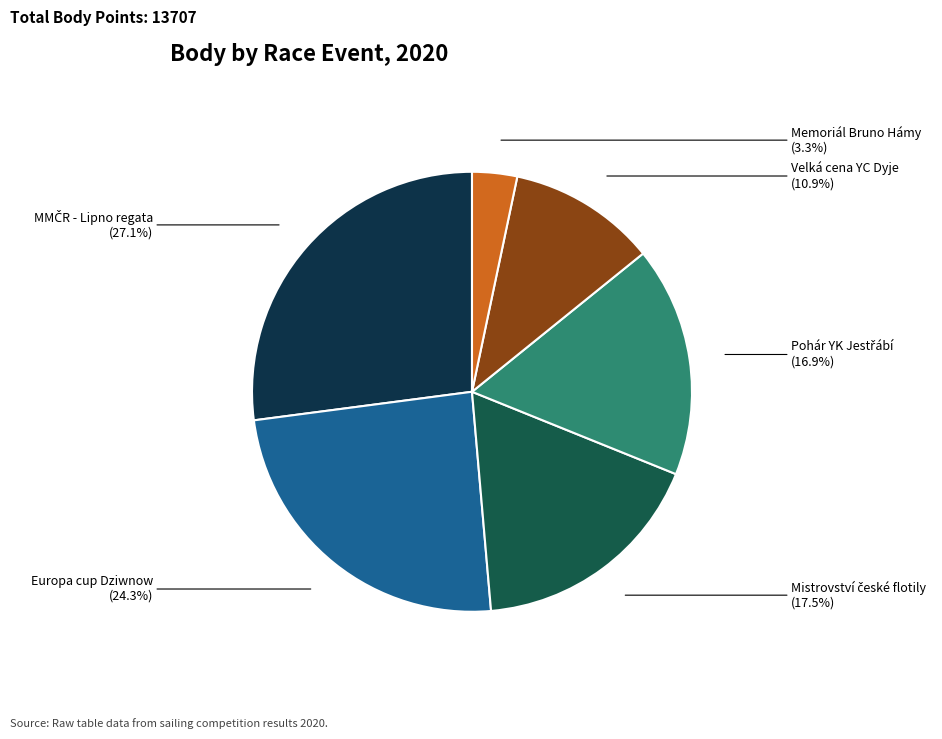

Does Velká cena YC Dyje account for over 50% of the chart?

No